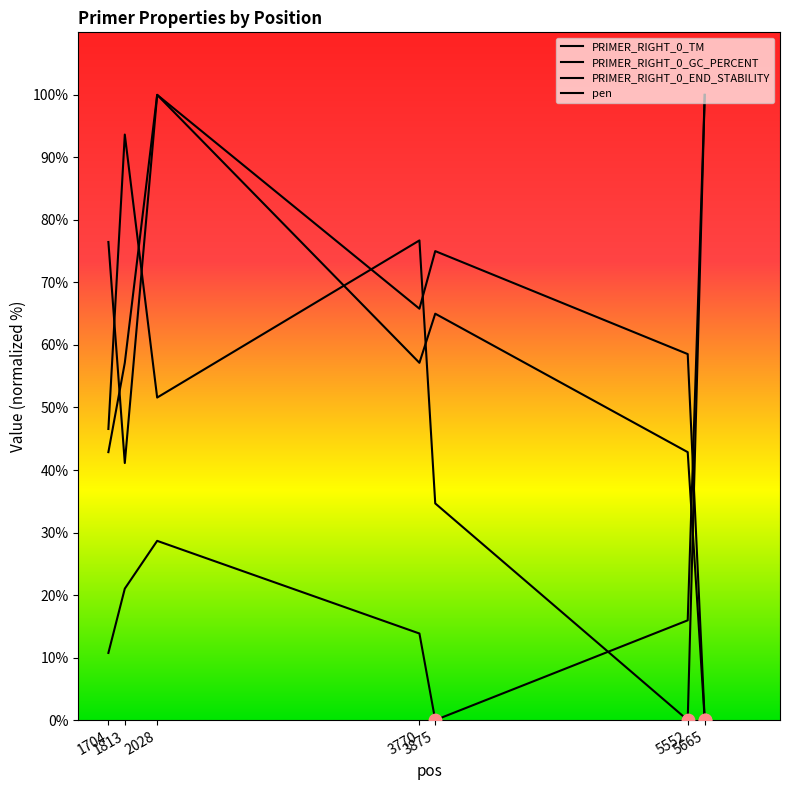

What are all the series names shown in the legend?

PRIMER_RIGHT_0_TM, PRIMER_RIGHT_0_GC_PERCENT, PRIMER_RIGHT_0_END_STABILITY, pen